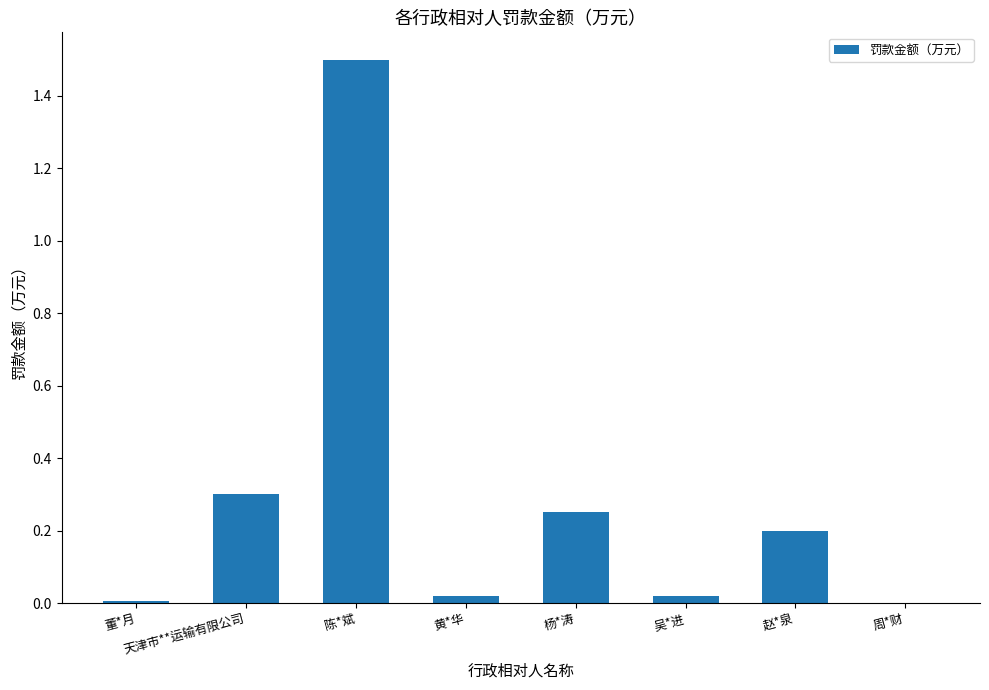

Which has a higher value, 周*财 or 杨*涛?

杨*涛